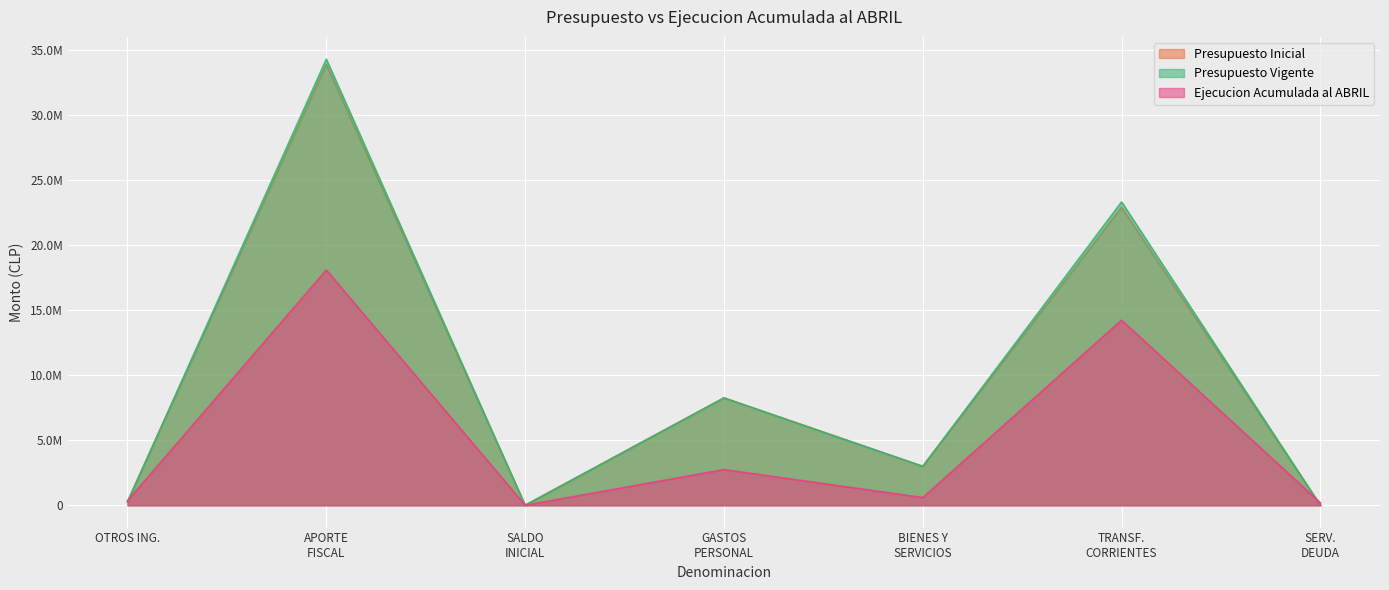

How many lines are shown in the chart?

3